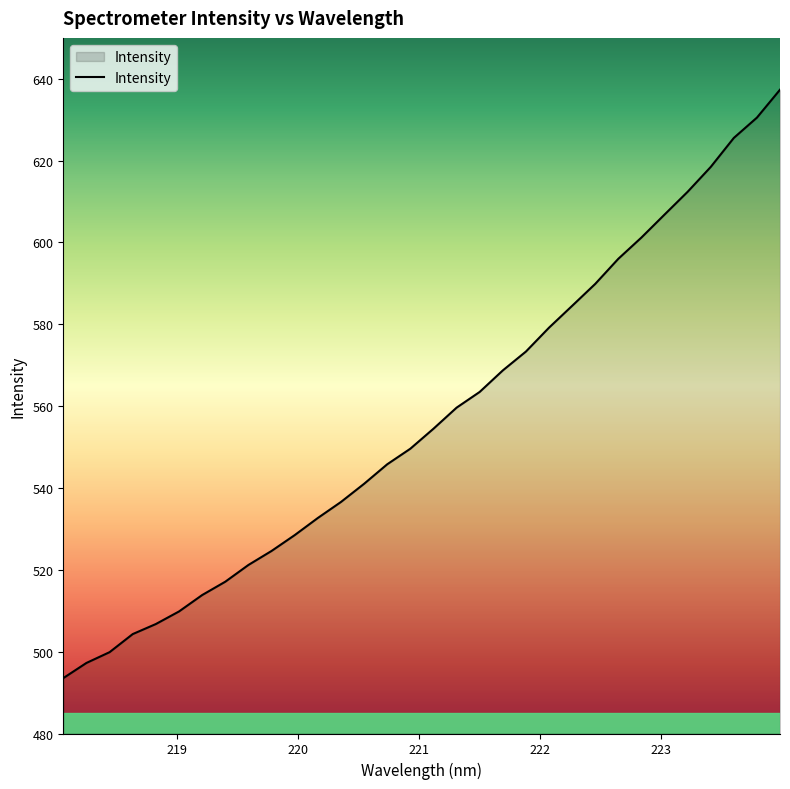

What is the difference between the maximum and minimum values?

143.8